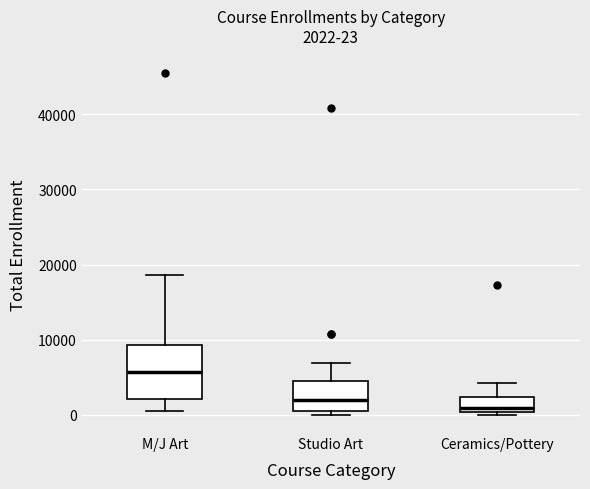

Which box has the highest median line?

M/J Art